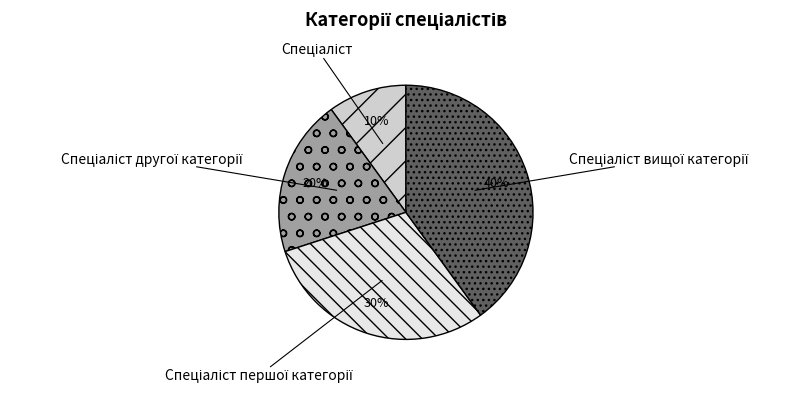

Is there a majority slice in this chart?

No